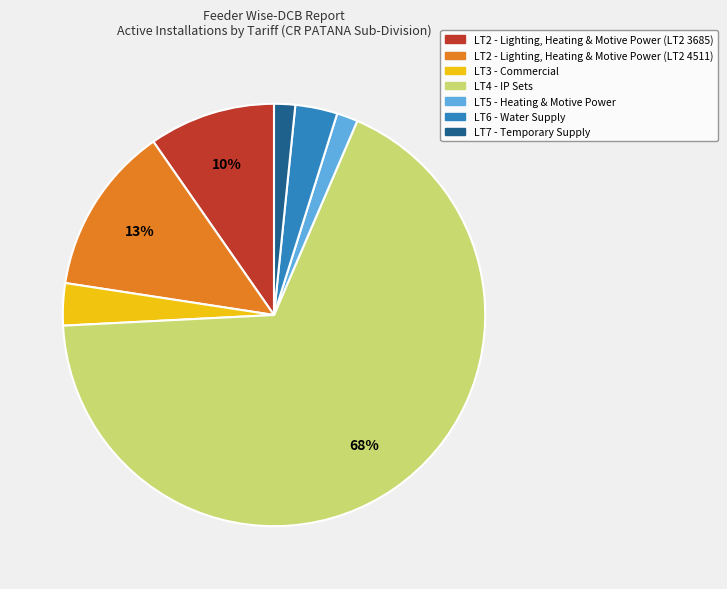

To the nearest percent, what is the average slice percentage?

14%